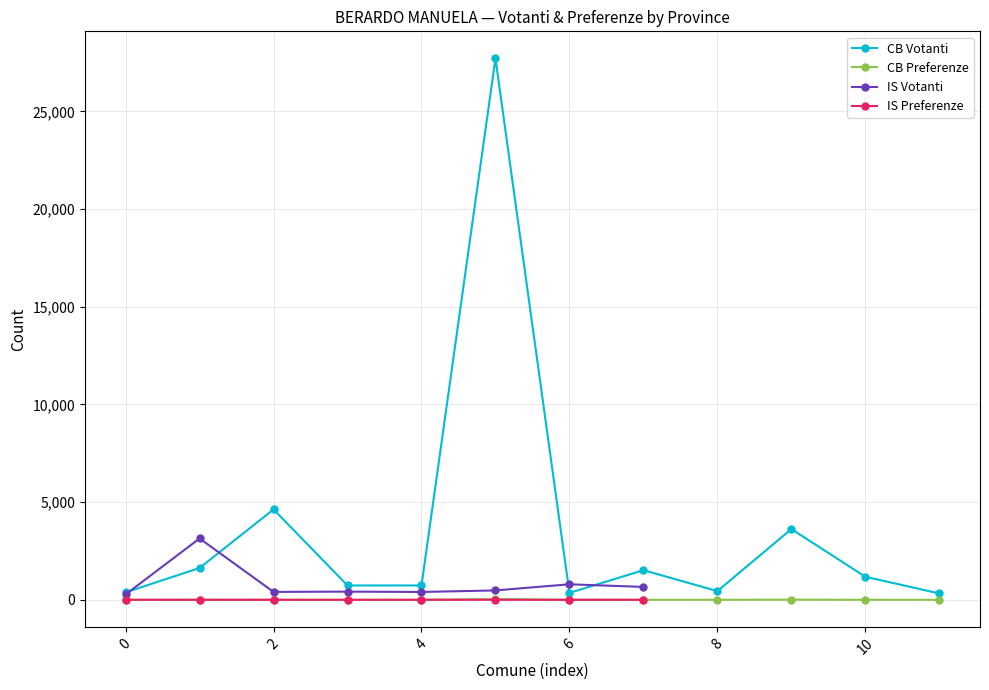

Is the value of CB Votanti at 4 greater than the value of CB Preferenze at 10?

Yes